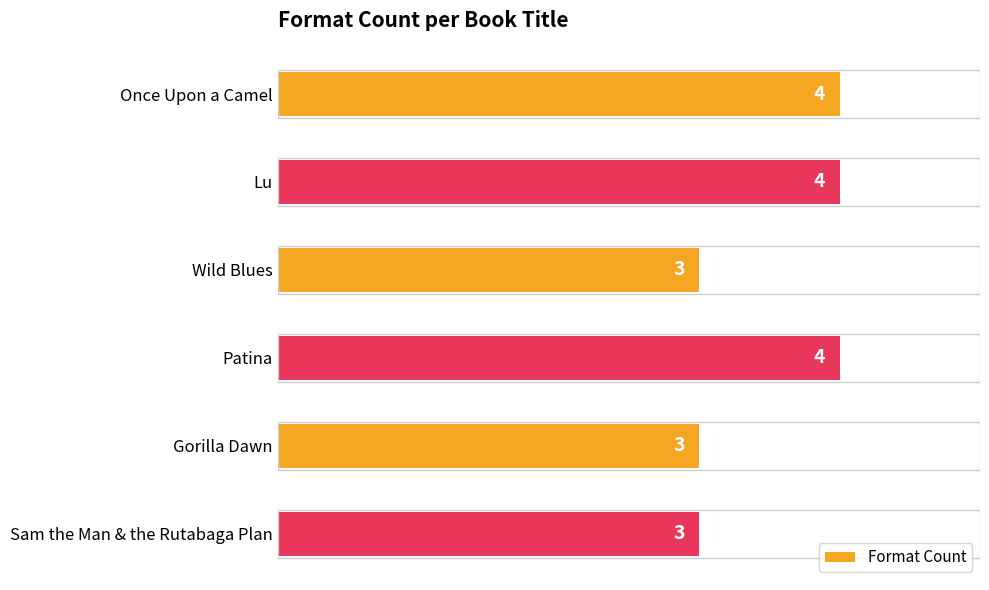

How many series are shown in this chart?

1